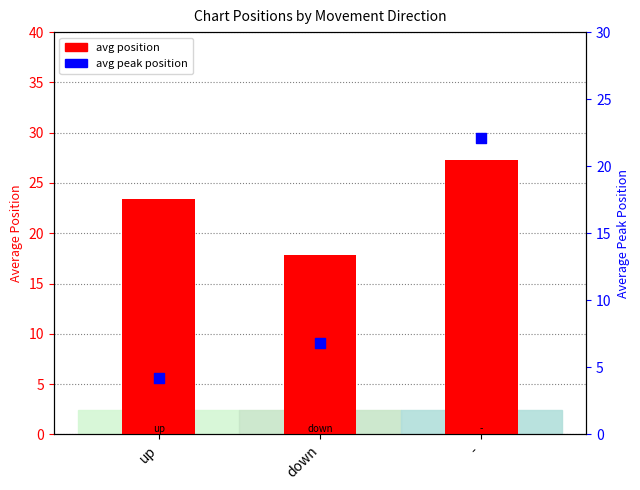

Which series has the widest spread of Y values?

avg peak position